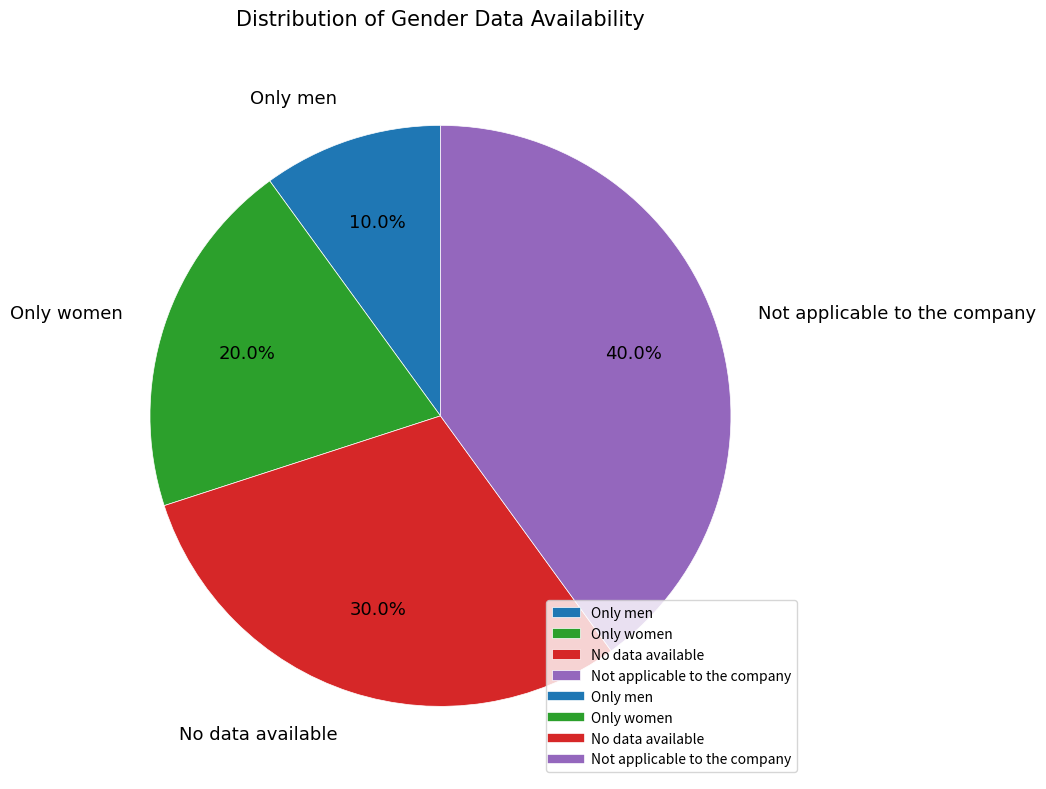

Rank the categories by value from highest to lowest.

Not applicable to the company, No data available, Only women, Only men